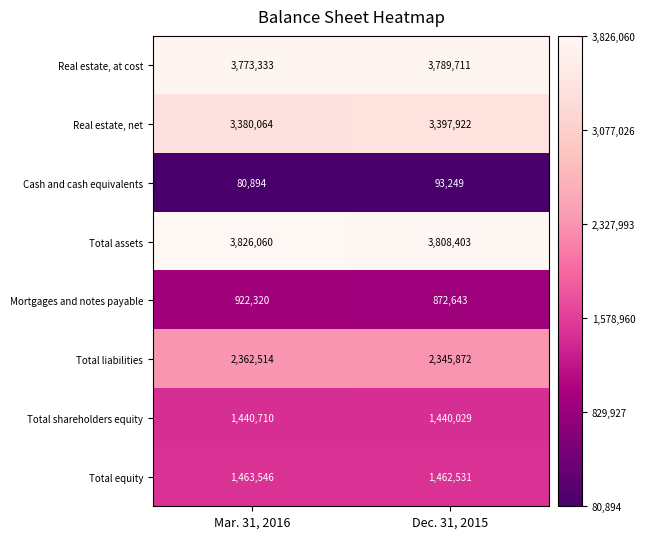

Which series has the largest range (max minus min)?

Mortgages and notes payable